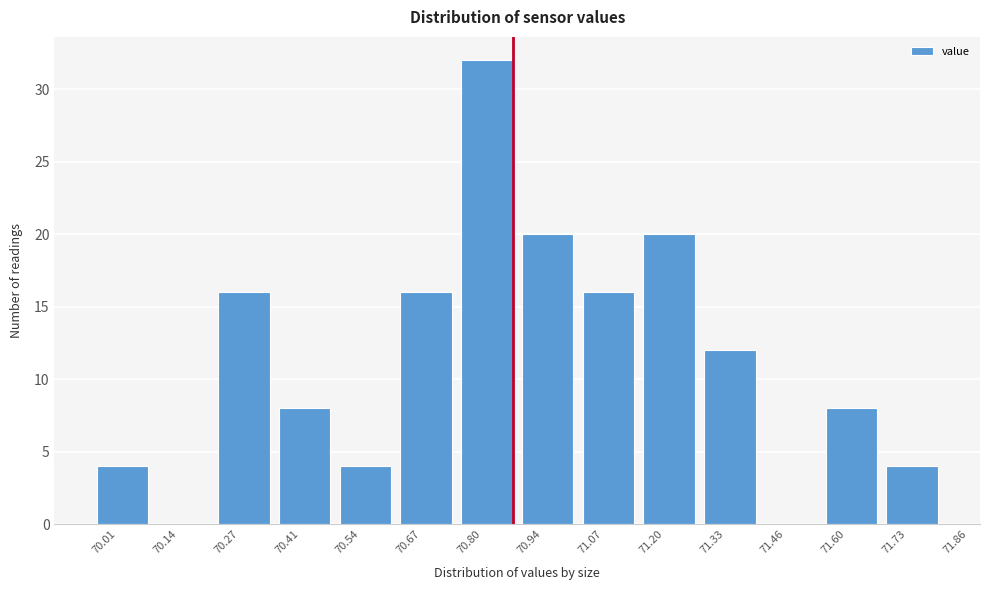

Reading left to right, extract all data points from this chart.

70.01=4	70.14=0	70.27=16	70.41=8	70.54=4	70.67=16	70.80=32	70.94=20	71.07=16	71.20=20	71.33=12	71.46=0	71.60=8	71.73=4